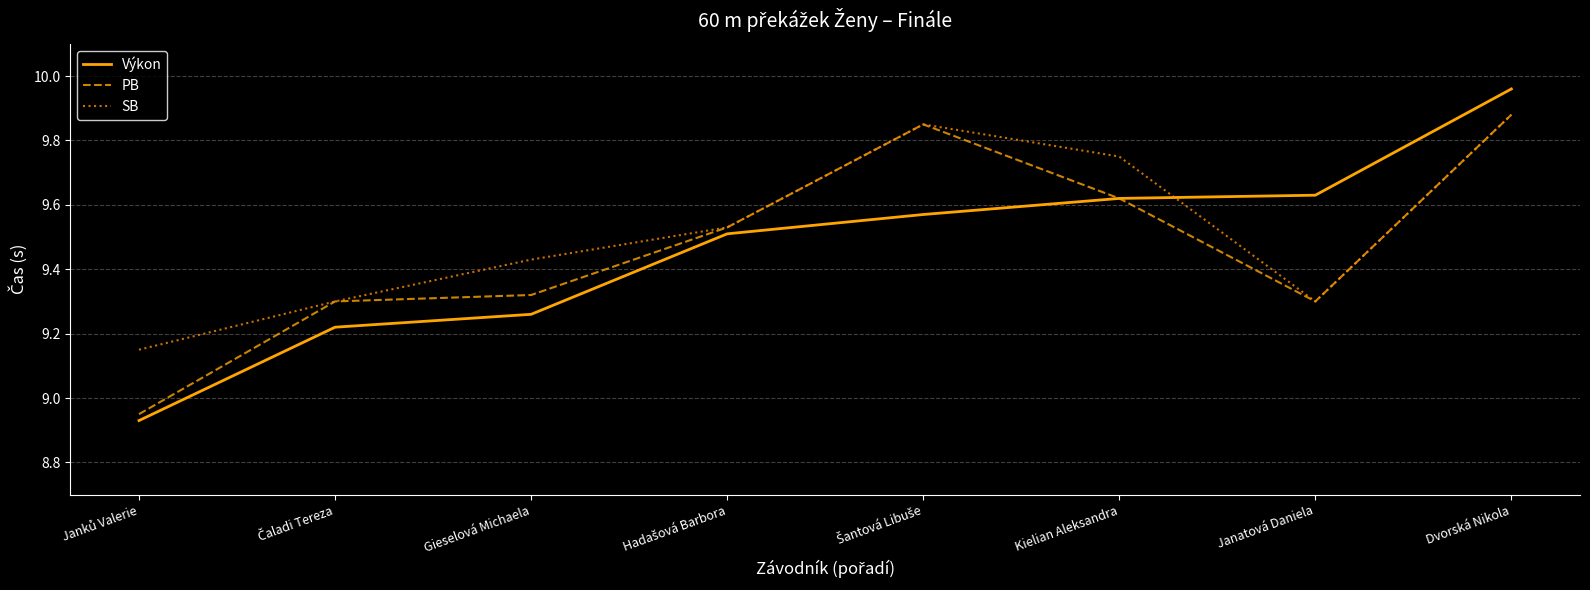

Which series ends up on top after the final intersection of Výkon and SB?

Výkon